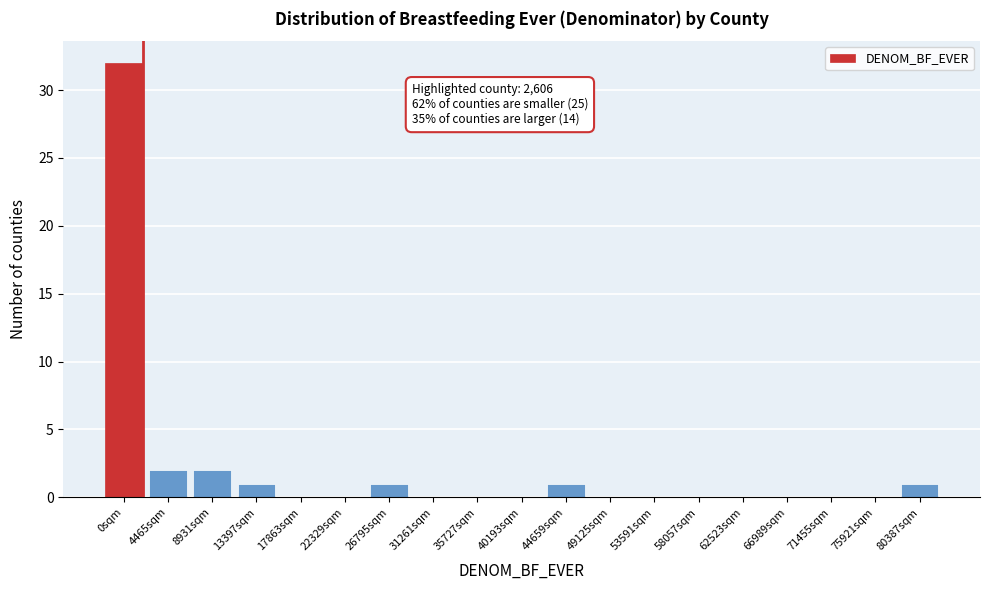

Reading right to left, transcribe all the data shown in this chart.

80387sqm=1	75921sqm=0	71455sqm=0	66989sqm=0	62523sqm=0	58057sqm=0	53591sqm=0	49125sqm=0	44659sqm=1	40193sqm=0	35727sqm=0	31261sqm=0	26795sqm=1	22329sqm=0	17863sqm=0	13397sqm=1	8931sqm=2	4465sqm=2	0sqm=32